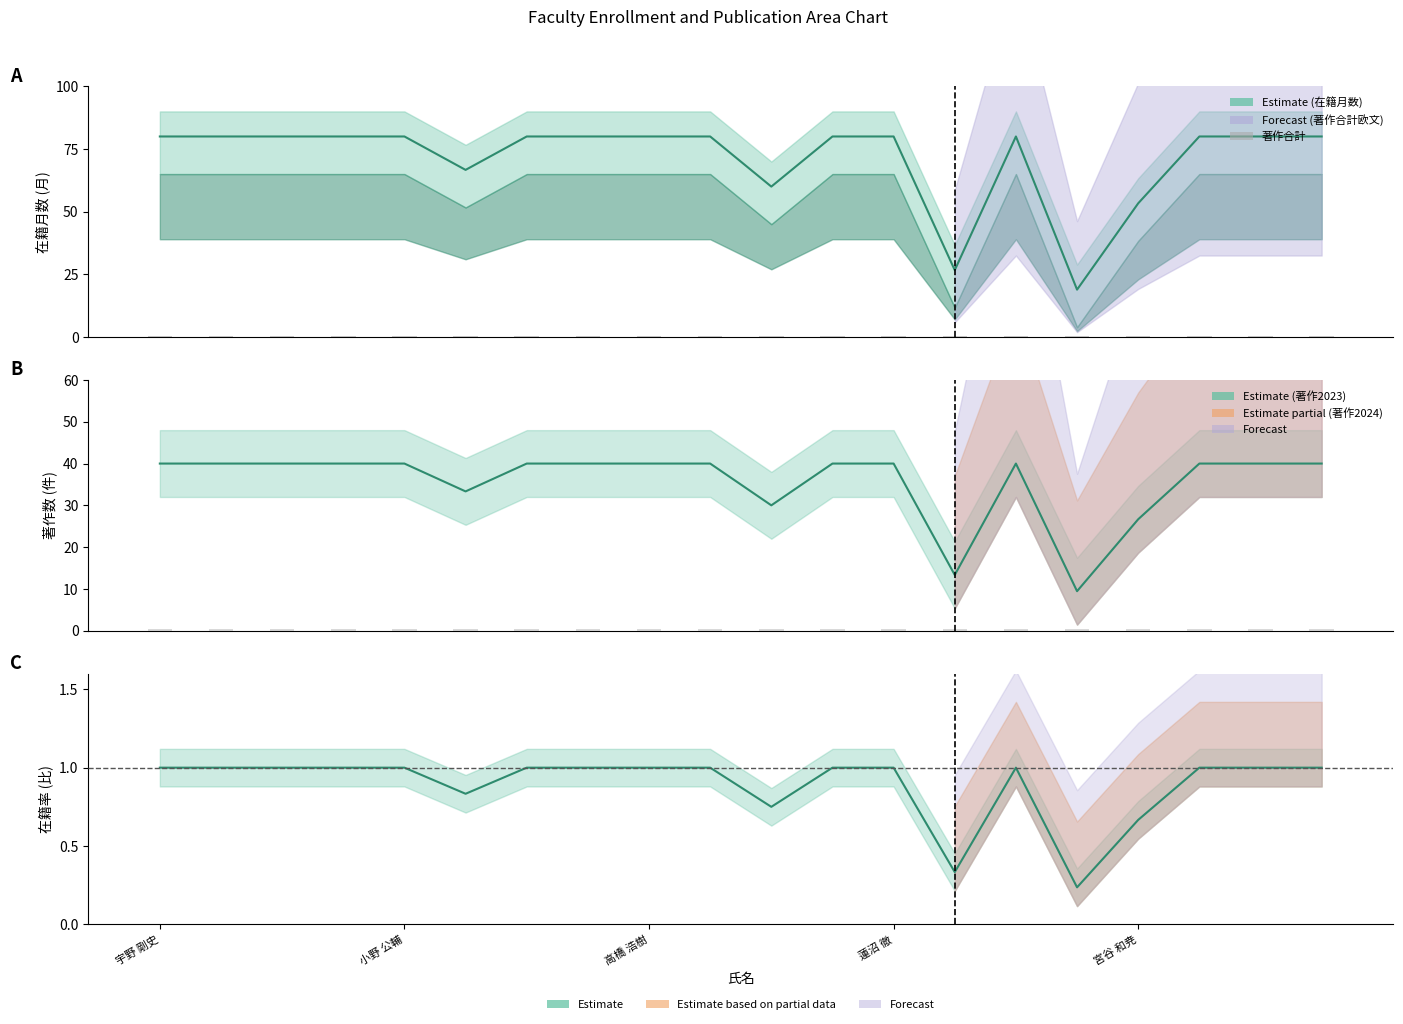

Which series changed the most between 9 and 18?

在籍月数